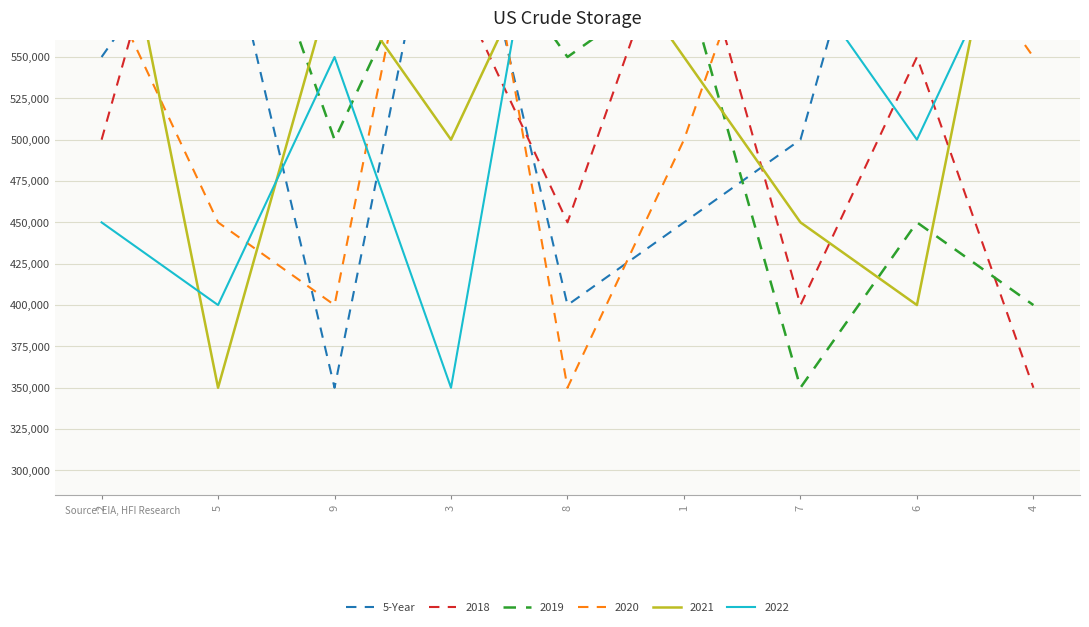

The chart shows a value of 600000 at 4. True or false?

True